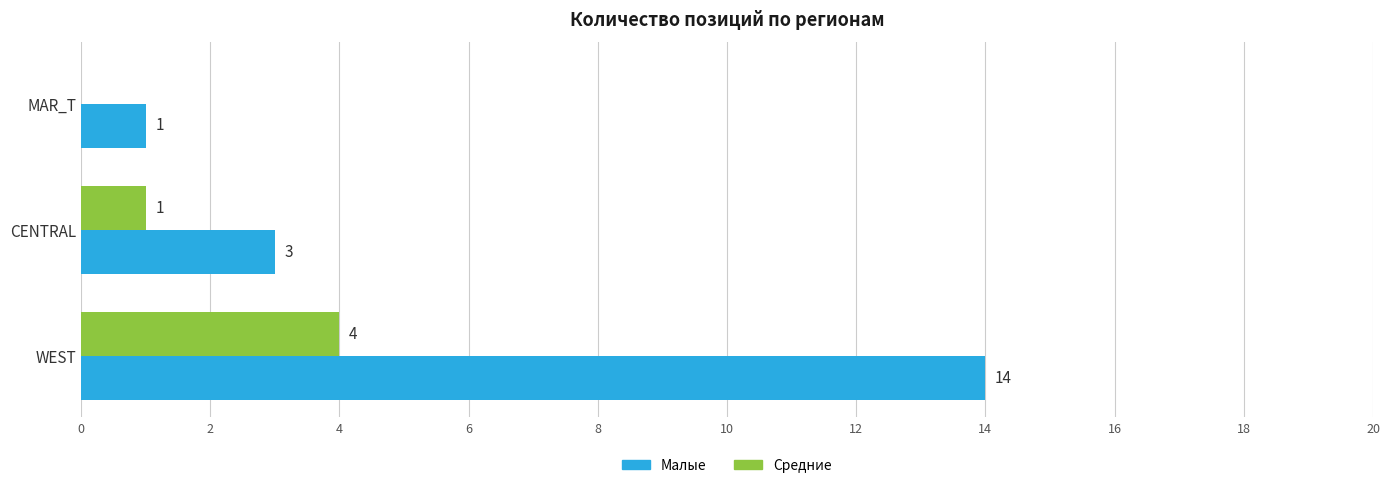

What is the maximum value shown in the chart?

14